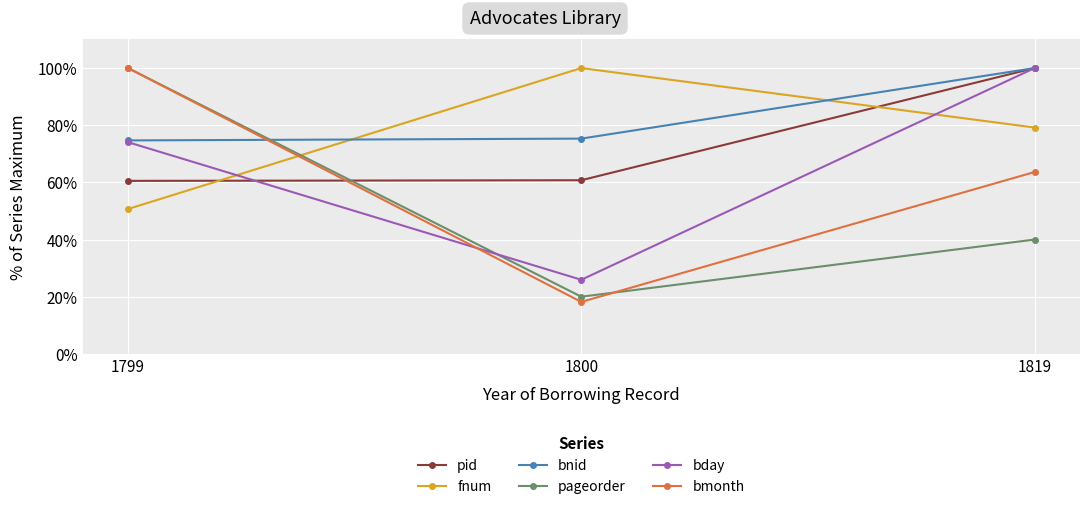

What is the spread (max minus min) of values at 1819?

60.0